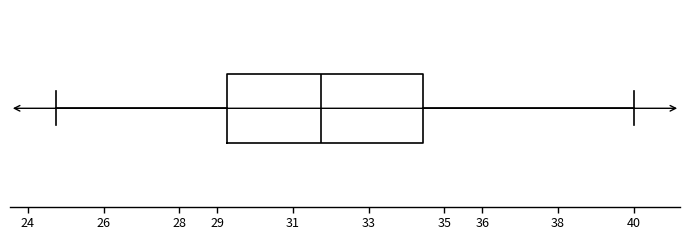

Where does the left whisker of the box end on the x-axis? The values are not printed on the chart, so give them approximately, as read against the axis.

24.8